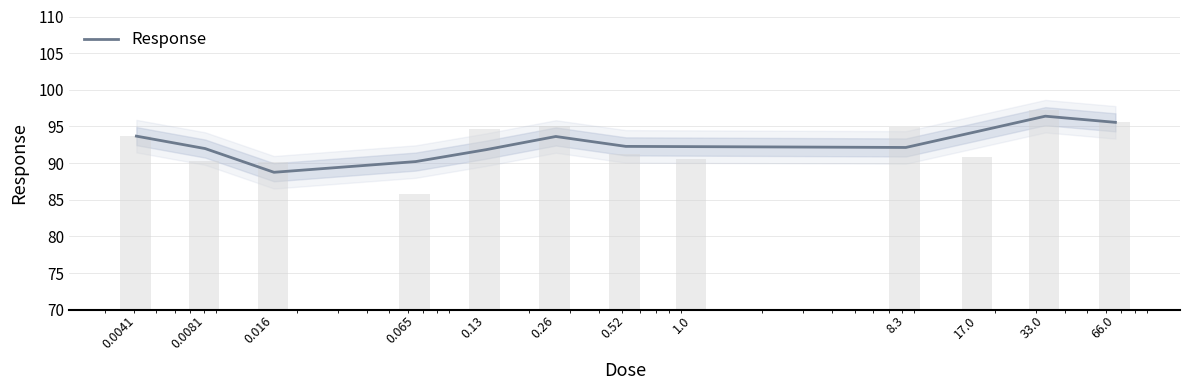

What is the smallest value displayed?

88.7